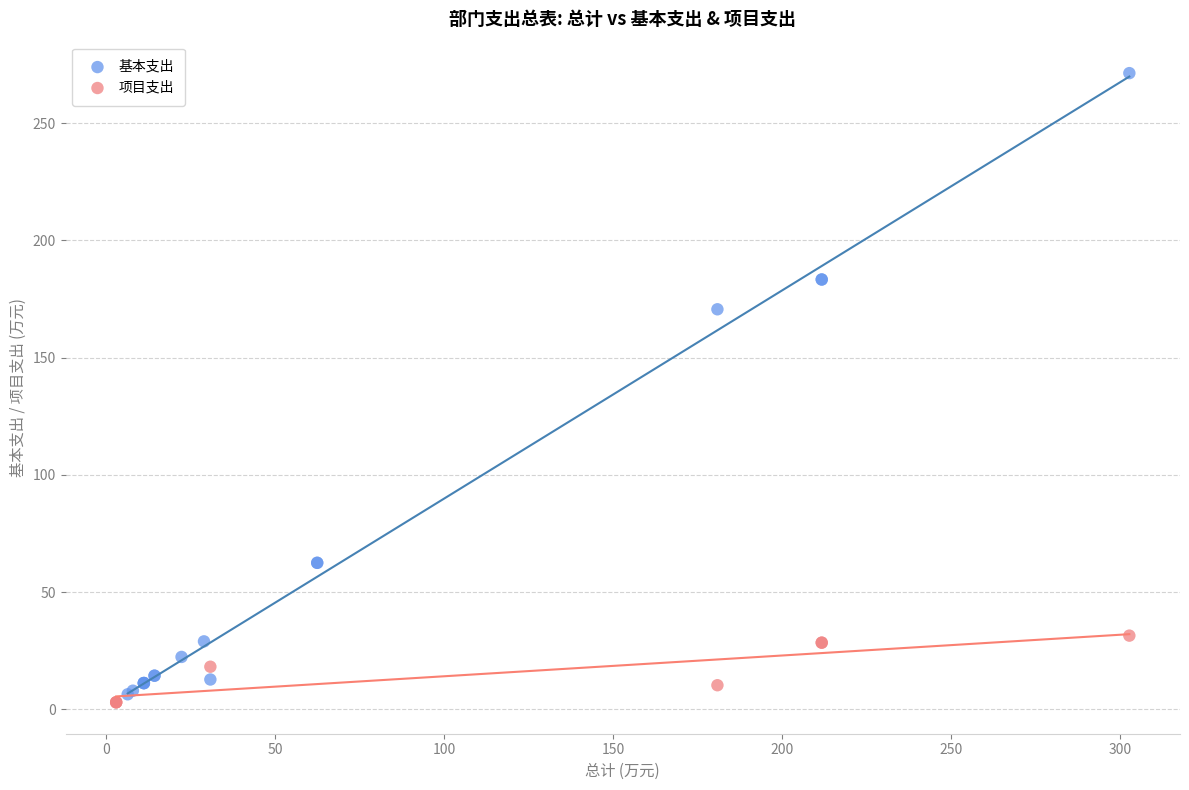

Which series contains the highest Y value?

基本支出